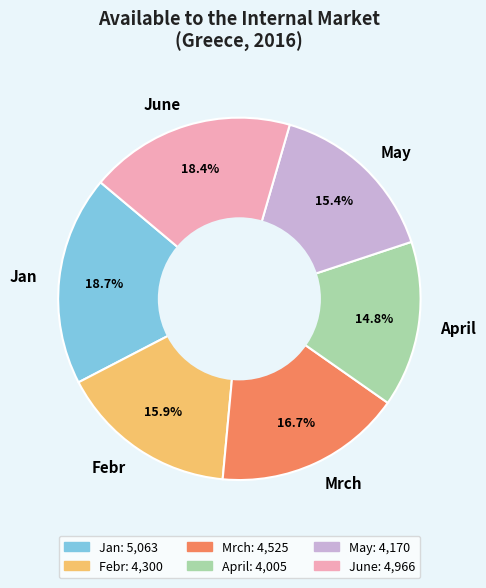

Which has a higher value, April or Mrch?

Mrch